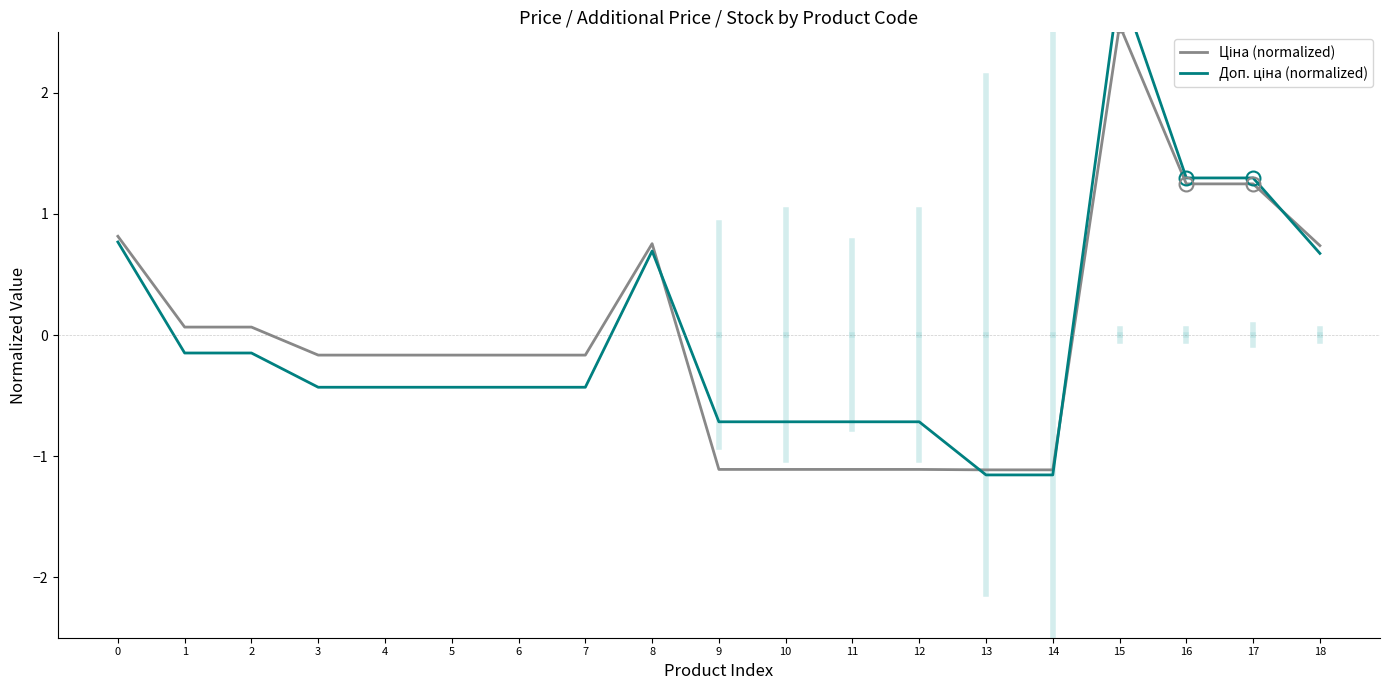

What is the value of the Доп. ціна (normalized) point at the 4th from the left?

-0.4